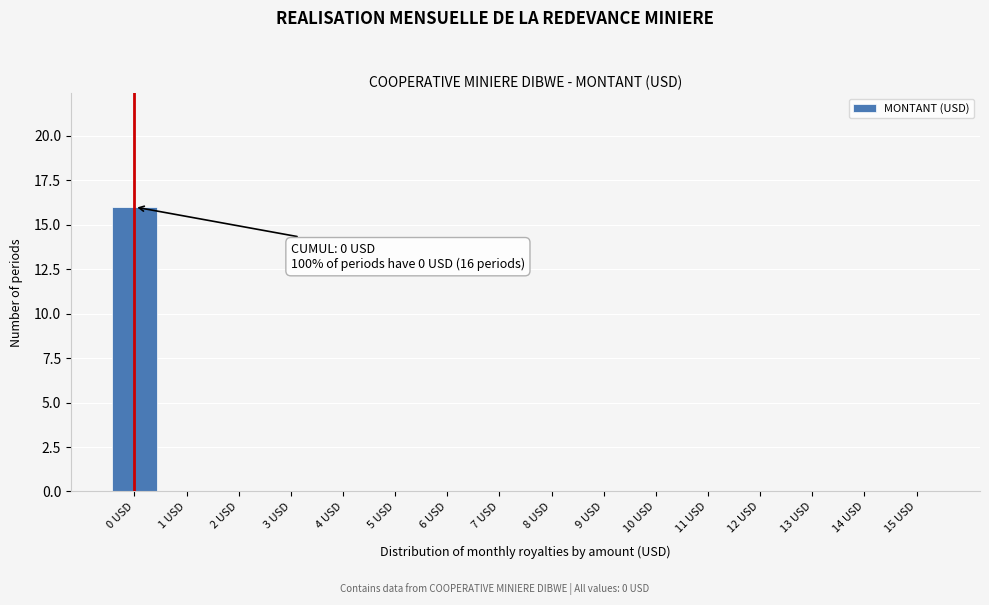

Reading left to right, list all the values displayed in this chart.

0 USD=16	1 USD=0	2 USD=0	3 USD=0	4 USD=0	5 USD=0	6 USD=0	7 USD=0	8 USD=0	9 USD=0	10 USD=0	11 USD=0	12 USD=0	13 USD=0	14 USD=0	15 USD=0